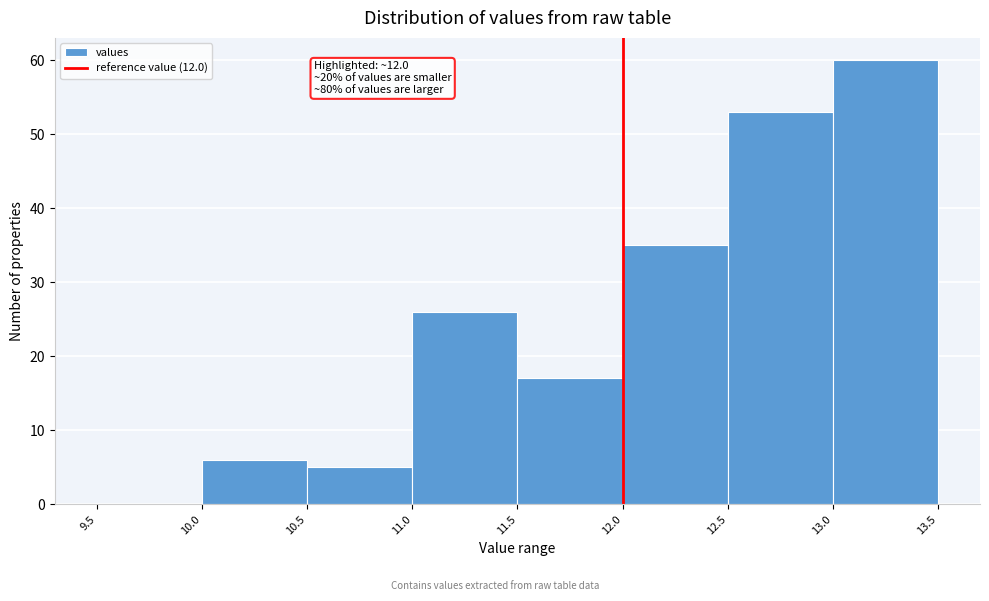

Over which range of the x-axis is the bar tallest?

13.0 to 13.5